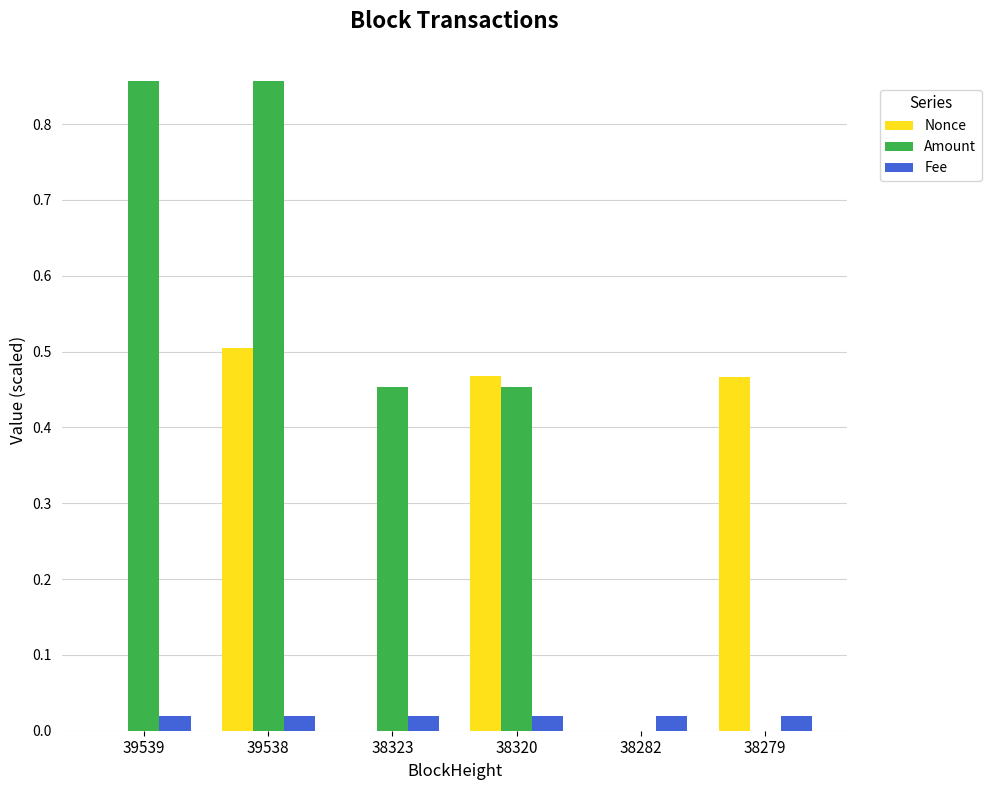

Is the value of Fee at 38279 greater than the value of Amount at 38320?

No